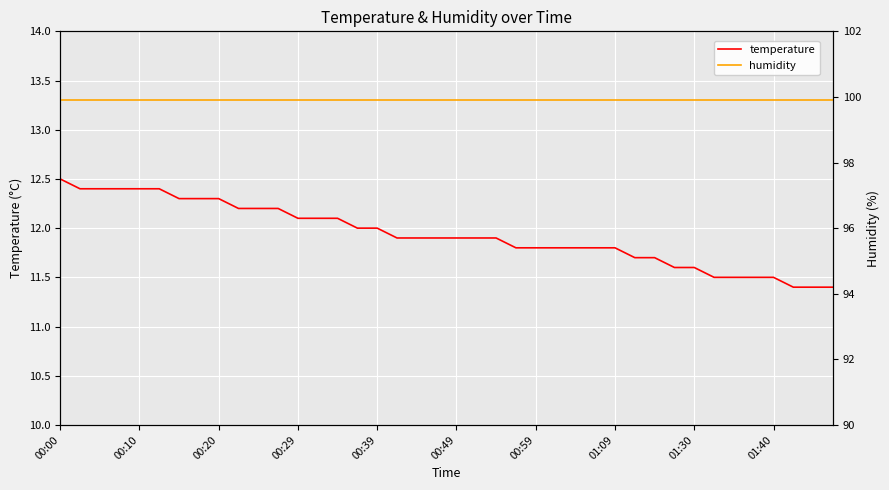

What are all the series names shown in the legend?

temperature, humidity